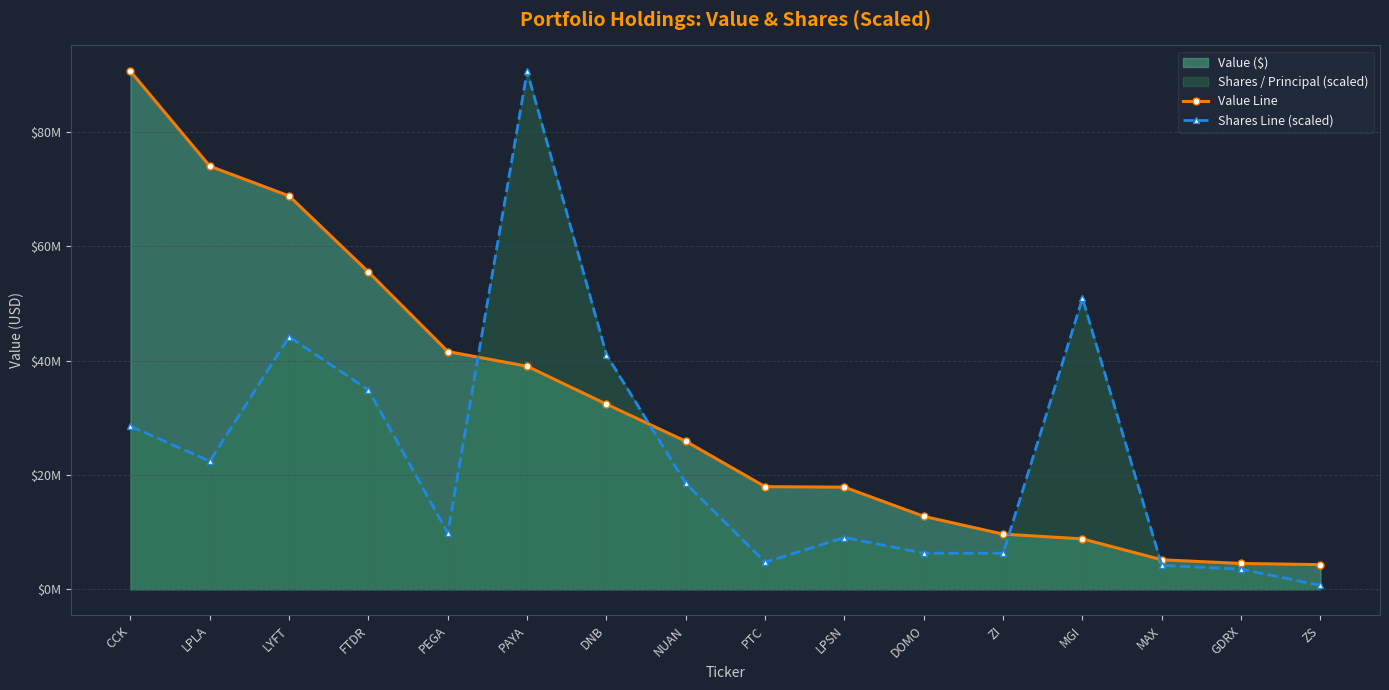

What position from the left is PTC?

9